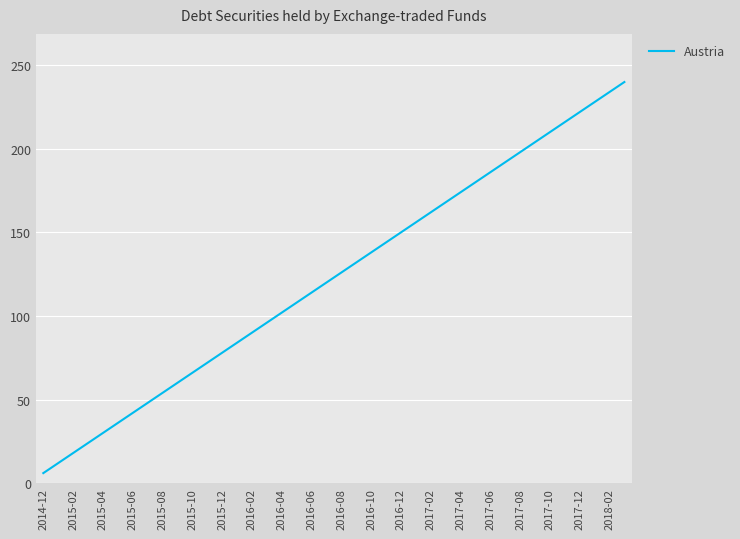

What is the greatest value displayed?

240